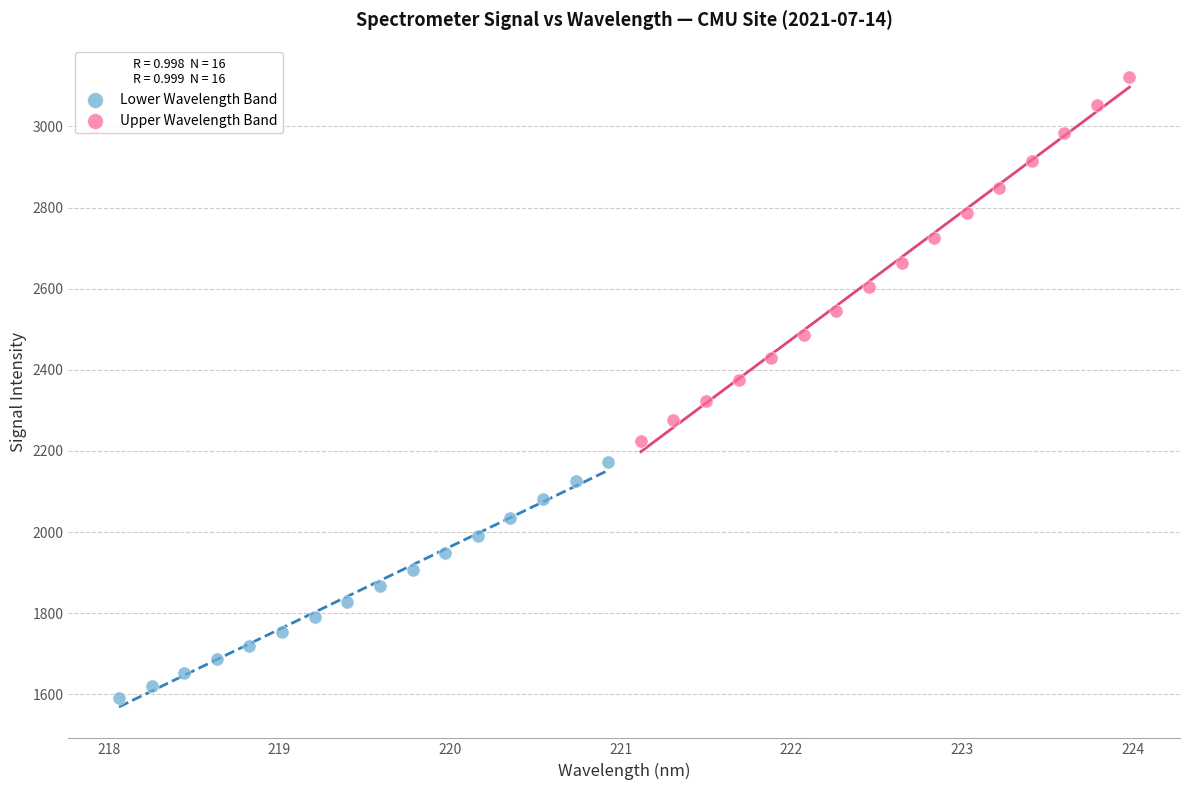

Which series reaches the minimum Y coordinate?

Lower Wavelength Band